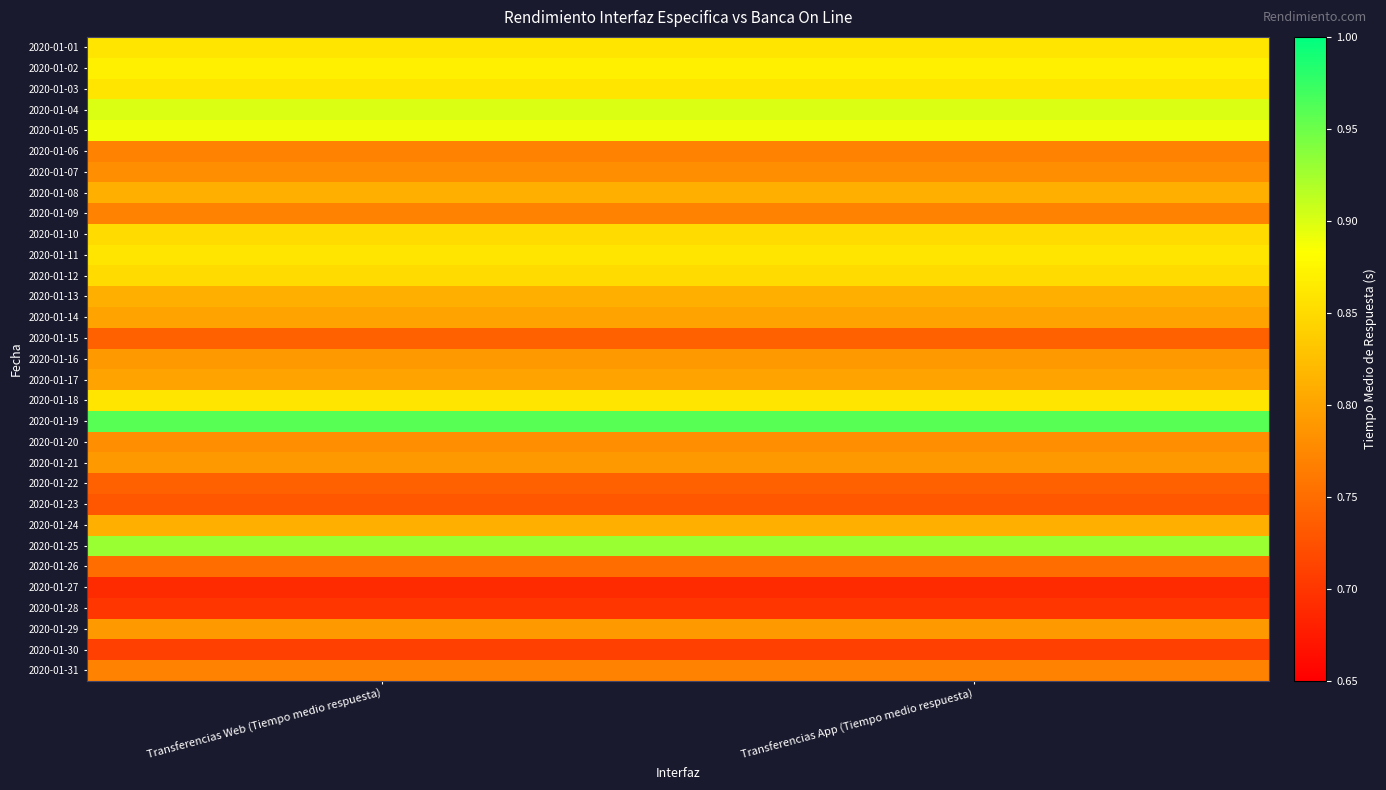

At which category is the sum across all series the highest?

Transferencias Web (Tiempo medio respuesta)